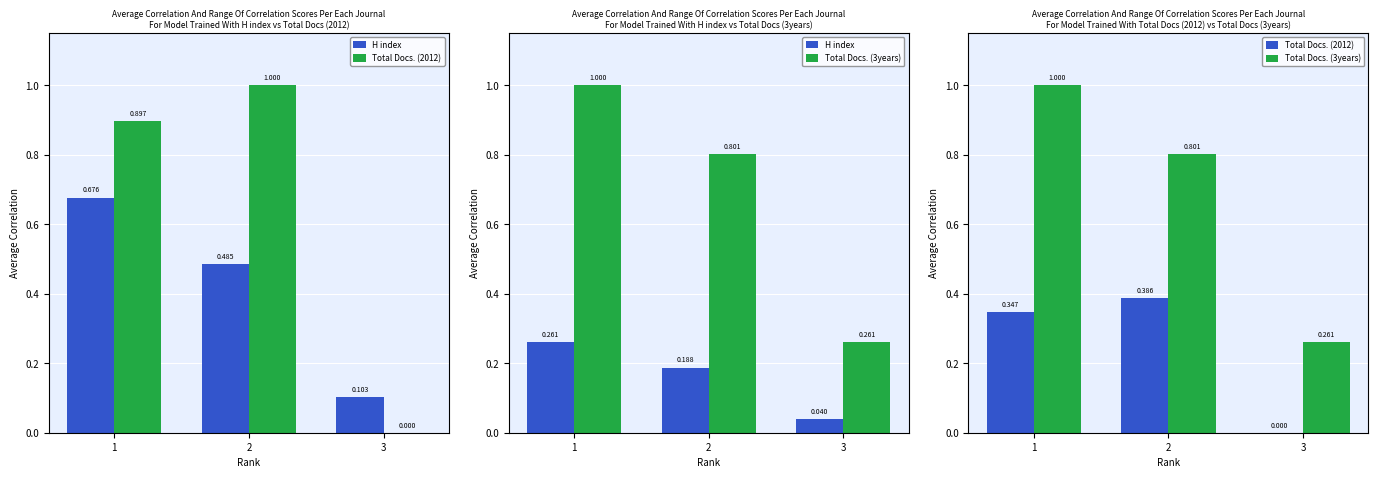

The value of Total Docs. (2012) at 3 is 0.0. True or false?

True